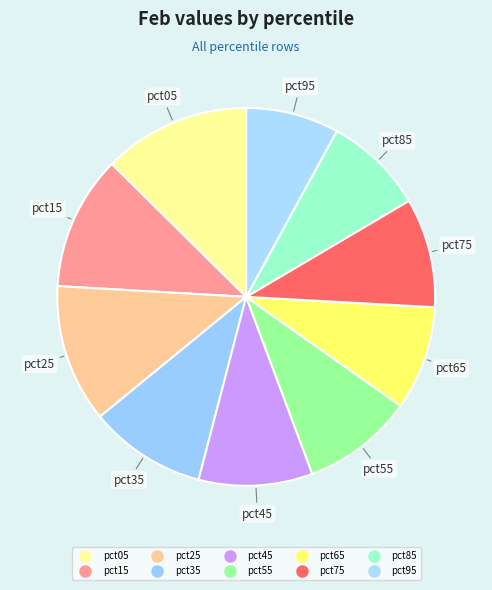

What is the smallest slice in the pie chart?

pct95